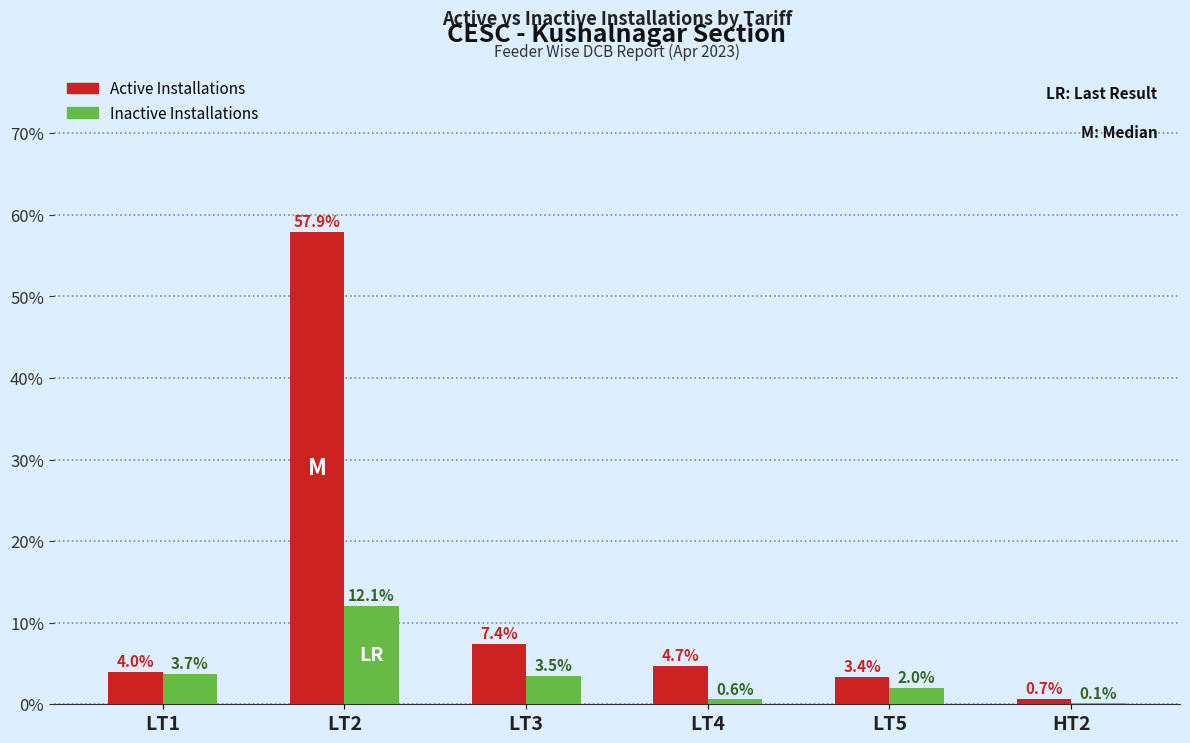

At which label does Inactive Installations reach its peak?

LT2